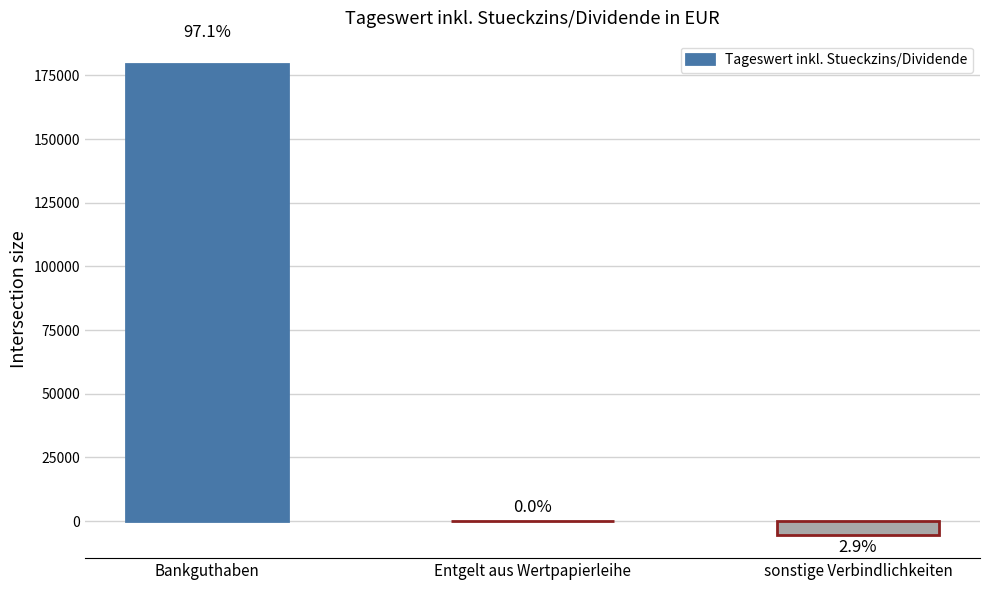

At which label does the data first exceed 60?

Bankguthaben